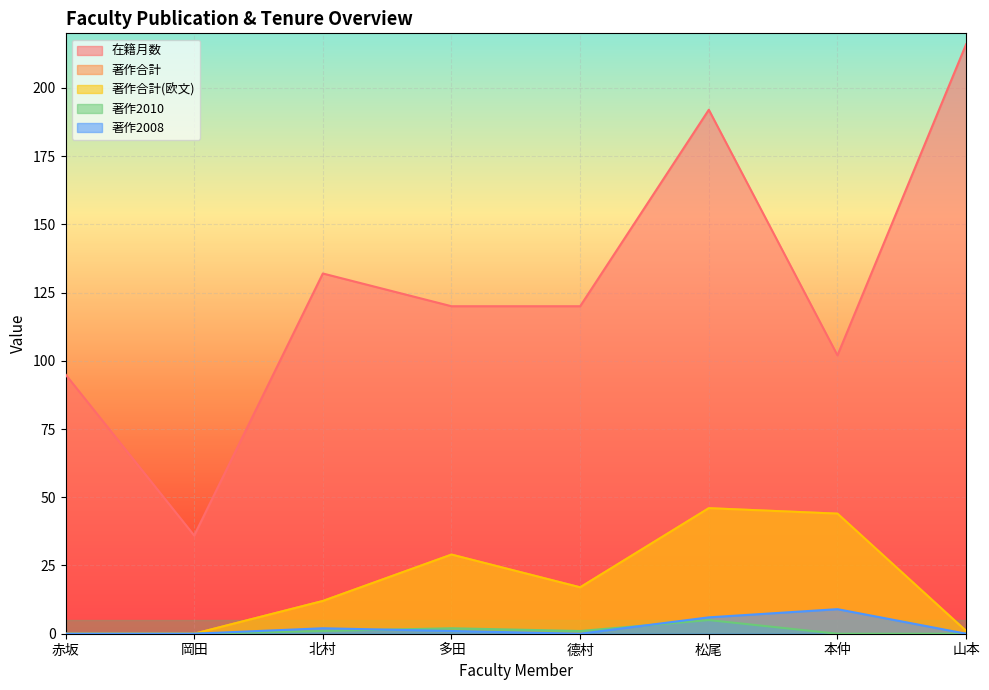

How many values in 著作合計(欧文) are above zero?

6